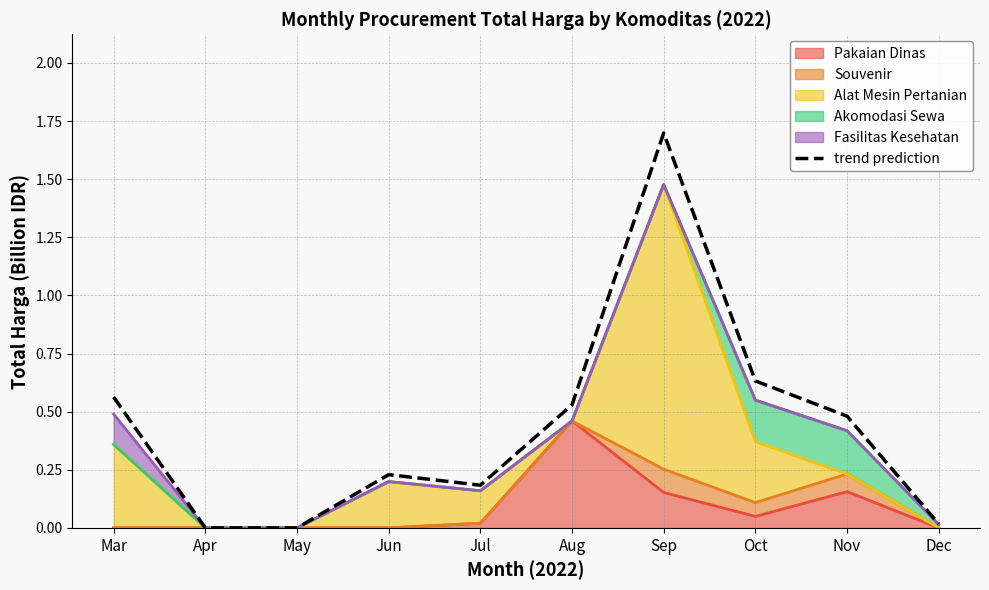

What is the value of the 4th point from the left?

0.2